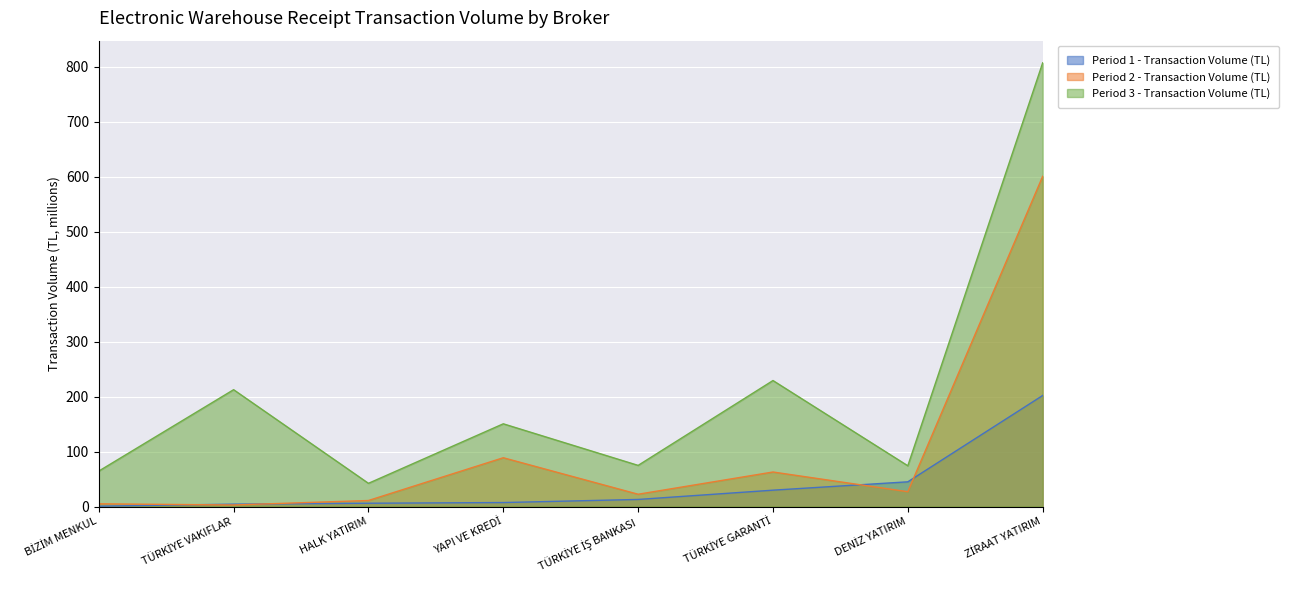

What is the difference between the highest and lowest values at TÜRKİYE VAKIFLAR?

209.6